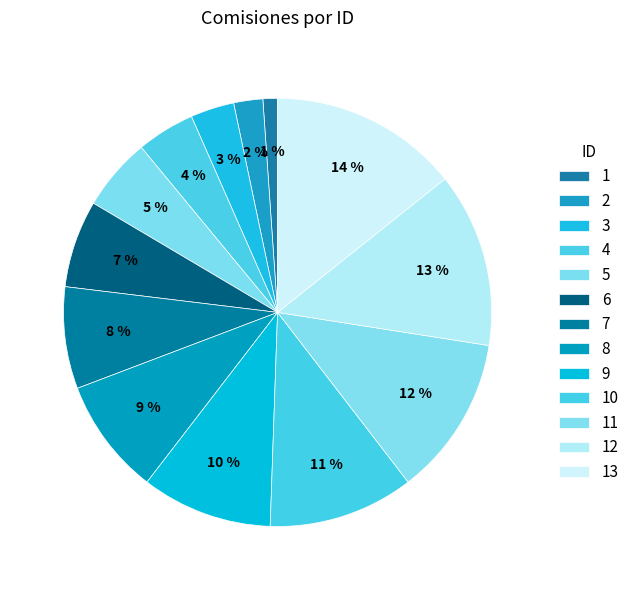

Count the number of slices in the pie.

13